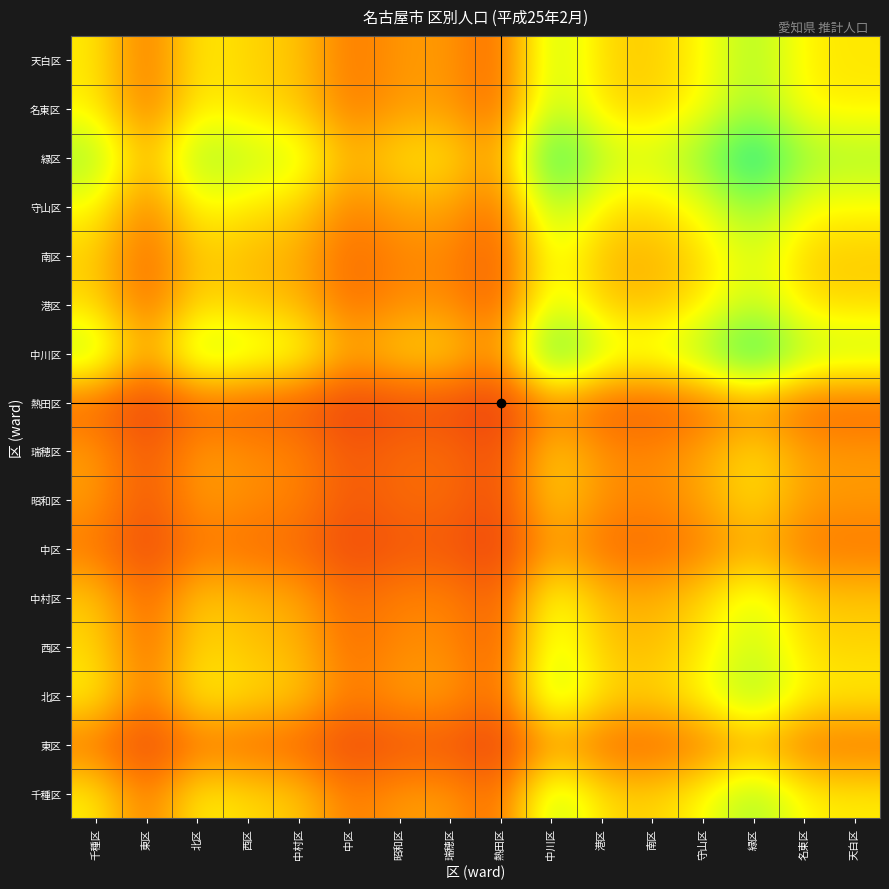

Reading left to right, list all the values displayed in this chart.

千種区: 千種区=0.5	東区=0.2	北区=0.5	西区=0.4	中村区=0.4	中区=0.2	昭和区=0.3	瑞穂区=0.3	熱田区=0.2	中川区=0.6	港区=0.4	南区=0.4	守山区=0.5	緑区=0.7	名東区=0.5	天白区=0.5
東区: 千種区=0.2	東区=0.1	北区=0.2	西区=0.2	中村区=0.2	中区=0.1	昭和区=0.1	瑞穂区=0.1	熱田区=0.1	中川区=0.3	港区=0.2	南区=0.2	守山区=0.2	緑区=0.3	名東区=0.2	天白区=0.2
北区: 千種区=0.5	東区=0.2	北区=0.5	西区=0.4	中村区=0.4	中区=0.2	昭和区=0.3	瑞穂区=0.3	熱田区=0.2	中川区=0.7	港区=0.4	南区=0.4	守山区=0.5	緑区=0.7	名東区=0.5	天白区=0.5
西区: 千種区=0.4	東区=0.2	北区=0.4	西区=0.4	中村区=0.4	中区=0.2	昭和区=0.3	瑞穂区=0.3	熱田区=0.2	中川区=0.6	港区=0.4	南区=0.4	守山区=0.4	緑区=0.6	名東区=0.4	天白区=0.4
中村区: 千種区=0.4	東区=0.2	北区=0.4	西区=0.4	中村区=0.3	中区=0.2	昭和区=0.3	瑞穂区=0.3	熱田区=0.2	中川区=0.5	港区=0.4	南区=0.3	守山区=0.4	緑区=0.6	名東区=0.4	天白区=0.4
中区: 千種区=0.2	東区=0.1	北区=0.2	西区=0.2	中村区=0.2	中区=0.1	昭和区=0.2	瑞穂区=0.2	熱田区=0.1	中川区=0.3	港区=0.2	南区=0.2	守山区=0.2	緑区=0.3	名東区=0.2	天白区=0.2
昭和区: 千種区=0.3	東区=0.1	北区=0.3	西区=0.3	中村区=0.3	中区=0.2	昭和区=0.2	瑞穂区=0.2	熱田区=0.1	中川区=0.4	港区=0.3	南区=0.3	守山区=0.3	緑区=0.4	名東区=0.3	天白区=0.3
瑞穂区: 千種区=0.3	東区=0.1	北区=0.3	西区=0.3	中村区=0.3	中区=0.2	昭和区=0.2	瑞穂区=0.2	熱田区=0.1	中川区=0.4	港区=0.3	南区=0.3	守山区=0.3	緑区=0.4	名東区=0.3	天白区=0.3
熱田区: 千種区=0.2	東区=0.1	北区=0.2	西区=0.2	中村区=0.2	中区=0.1	昭和区=0.1	瑞穂区=0.1	熱田区=0.1	中川区=0.3	港区=0.2	南区=0.2	守山区=0.2	緑区=0.3	名東区=0.2	天白区=0.2
中川区: 千種区=0.6	東区=0.3	北区=0.7	西区=0.6	中村区=0.5	中区=0.3	昭和区=0.4	瑞穂区=0.4	熱田区=0.3	中川区=0.9	港区=0.6	南区=0.6	守山区=0.7	緑区=0.9	名東区=0.6	天白区=0.6
港区: 千種区=0.4	東区=0.2	北区=0.4	西区=0.4	中村区=0.4	中区=0.2	昭和区=0.3	瑞穂区=0.3	熱田区=0.2	中川区=0.6	港区=0.4	南区=0.4	守山区=0.5	緑区=0.6	名東区=0.4	天白区=0.4
南区: 千種区=0.4	東区=0.2	北区=0.4	西区=0.4	中村区=0.3	中区=0.2	昭和区=0.3	瑞穂区=0.3	熱田区=0.2	中川区=0.6	港区=0.4	南区=0.3	守山区=0.4	緑区=0.6	名東区=0.4	天白区=0.4
守山区: 千種区=0.5	東区=0.2	北区=0.5	西区=0.4	中村区=0.4	中区=0.2	昭和区=0.3	瑞穂区=0.3	熱田区=0.2	中川区=0.7	港区=0.5	南区=0.4	守山区=0.5	緑区=0.7	名東区=0.5	天白区=0.5
緑区: 千種区=0.7	東区=0.3	北区=0.7	西区=0.6	中村区=0.6	中区=0.3	昭和区=0.4	瑞穂区=0.4	熱田区=0.3	中川区=0.9	港区=0.6	南区=0.6	守山区=0.7	緑区=1.0	名東区=0.7	天白区=0.7
名東区: 千種区=0.5	東区=0.2	北区=0.5	西区=0.4	中村区=0.4	中区=0.2	昭和区=0.3	瑞穂区=0.3	熱田区=0.2	中川区=0.6	港区=0.4	南区=0.4	守山区=0.5	緑区=0.7	名東区=0.5	天白区=0.5
天白区: 千種区=0.5	東区=0.2	北区=0.5	西区=0.4	中村区=0.4	中区=0.2	昭和区=0.3	瑞穂区=0.3	熱田区=0.2	中川区=0.6	港区=0.4	南区=0.4	守山区=0.5	緑区=0.7	名東区=0.5	天白区=0.5